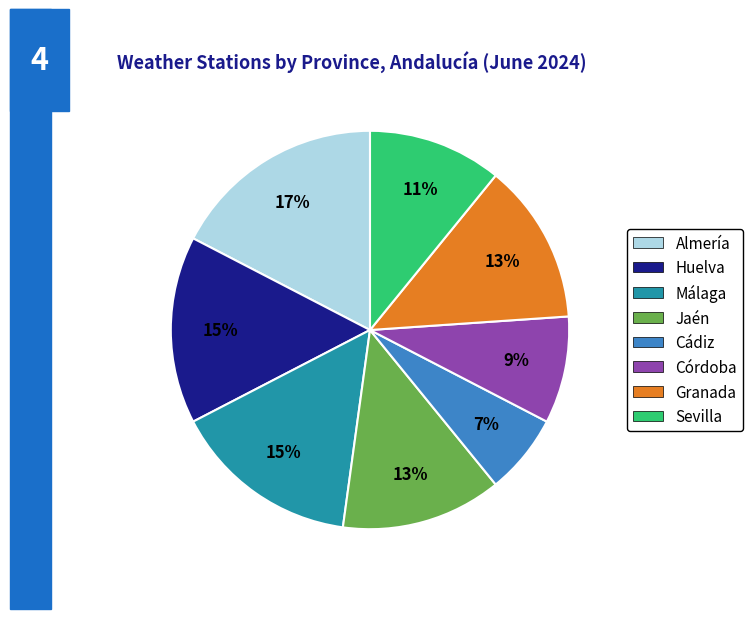

To the nearest percent, what percentage of the pie is Granada?

13%